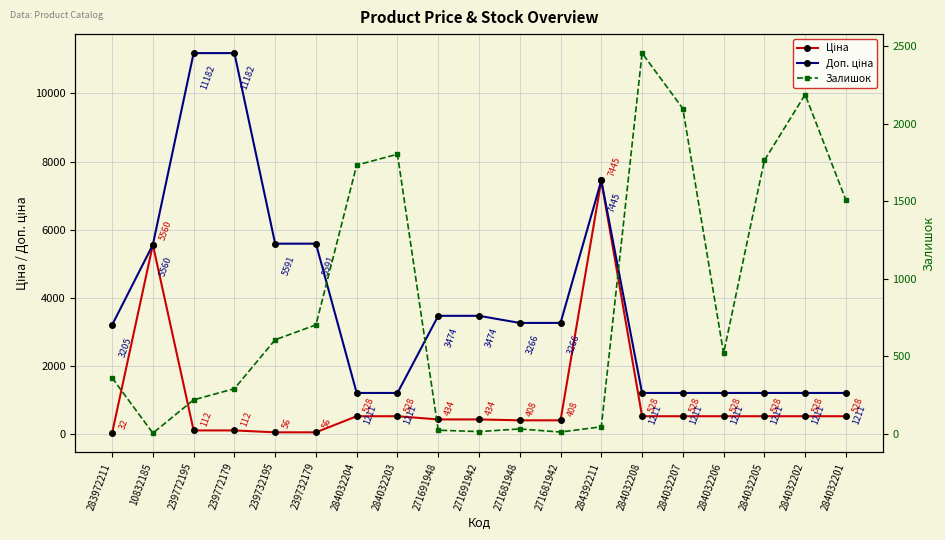

How many data points does each series have?

19